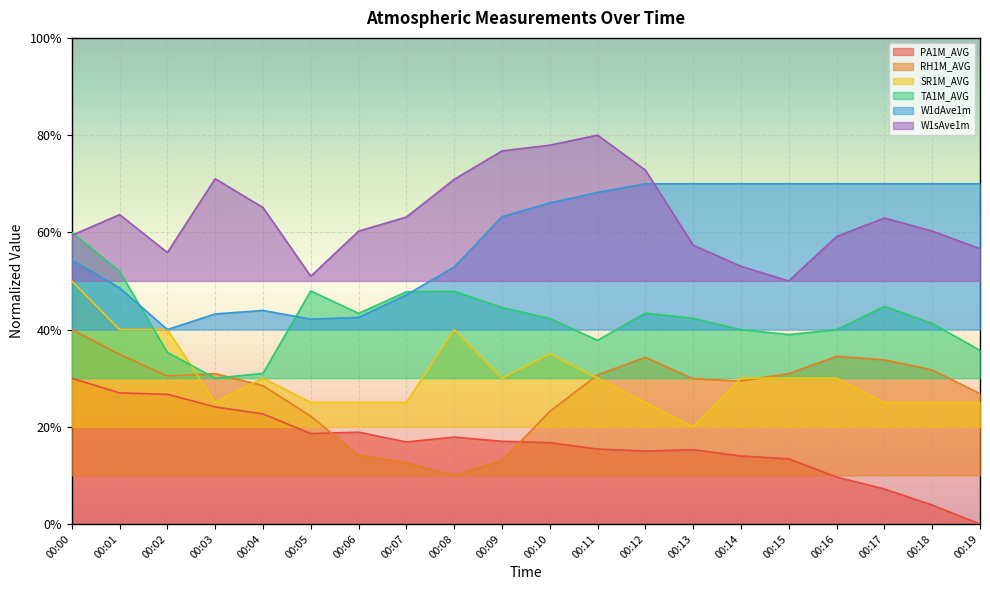

Reading left to right, list all the values displayed in this chart.

PA1M_AVG: 00:00=0.3	00:01=0.3	00:02=0.3	00:03=0.2	00:04=0.2	00:05=0.2	00:06=0.2	00:07=0.2	00:08=0.2	00:09=0.2	00:10=0.2	00:11=0.2	00:12=0.2	00:13=0.2	00:14=0.1	00:15=0.1	00:16=0.1	00:17=0.1	00:18=0.0	00:19=0.0
RH1M_AVG: 00:00=0.4	00:01=0.3	00:02=0.3	00:03=0.3	00:04=0.3	00:05=0.2	00:06=0.1	00:07=0.1	00:08=0.1	00:09=0.1	00:10=0.2	00:11=0.3	00:12=0.3	00:13=0.3	00:14=0.3	00:15=0.3	00:16=0.3	00:17=0.3	00:18=0.3	00:19=0.3
SR1M_AVG: 00:00=0.5	00:01=0.4	00:02=0.4	00:03=0.2	00:04=0.3	00:05=0.2	00:06=0.2	00:07=0.2	00:08=0.4	00:09=0.3	00:10=0.3	00:11=0.3	00:12=0.2	00:13=0.2	00:14=0.3	00:15=0.3	00:16=0.3	00:17=0.2	00:18=0.2	00:19=0.2
TA1M_AVG: 00:00=0.6	00:01=0.5	00:02=0.4	00:03=0.3	00:04=0.3	00:05=0.5	00:06=0.4	00:07=0.5	00:08=0.5	00:09=0.4	00:10=0.4	00:11=0.4	00:12=0.4	00:13=0.4	00:14=0.4	00:15=0.4	00:16=0.4	00:17=0.4	00:18=0.4	00:19=0.4
W1dAve1m: 00:00=0.5	00:01=0.5	00:02=0.4	00:03=0.4	00:04=0.4	00:05=0.4	00:06=0.4	00:07=0.5	00:08=0.5	00:09=0.6	00:10=0.7	00:11=0.7	00:12=0.7	00:13=0.7	00:14=0.7	00:15=0.7	00:16=0.7	00:17=0.7	00:18=0.7	00:19=0.7
W1sAve1m: 00:00=0.6	00:01=0.6	00:02=0.6	00:03=0.7	00:04=0.7	00:05=0.5	00:06=0.6	00:07=0.6	00:08=0.7	00:09=0.8	00:10=0.8	00:11=0.8	00:12=0.7	00:13=0.6	00:14=0.5	00:15=0.5	00:16=0.6	00:17=0.6	00:18=0.6	00:19=0.6